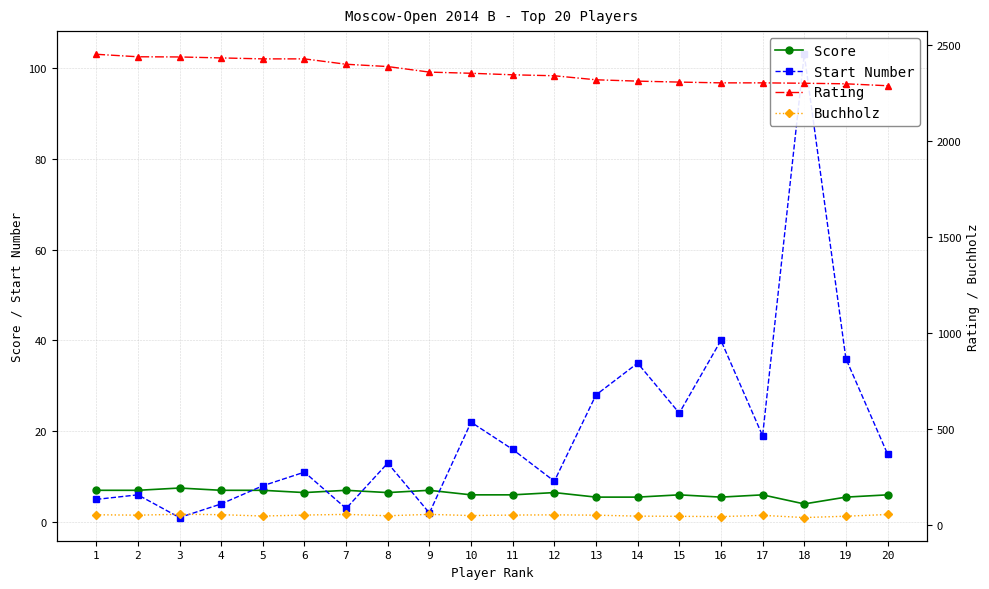

Which category has the lowest value in the Rating series?

20